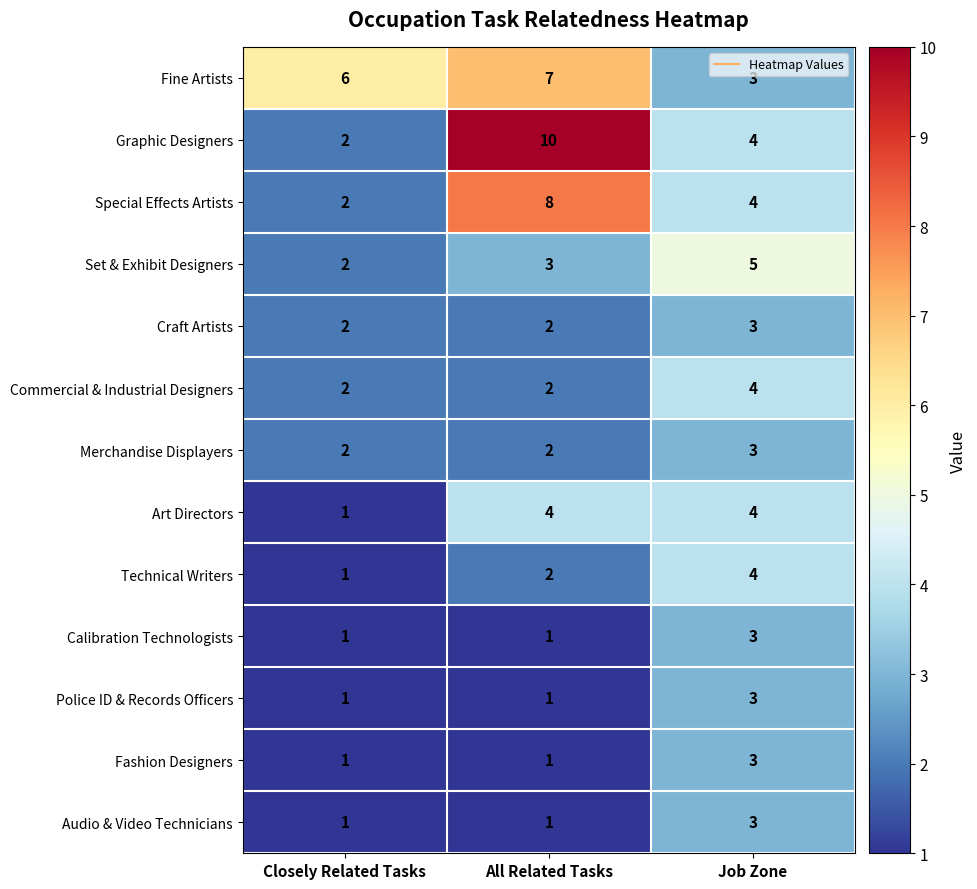

Which label corresponds to the largest value in the chart?

All Related Tasks